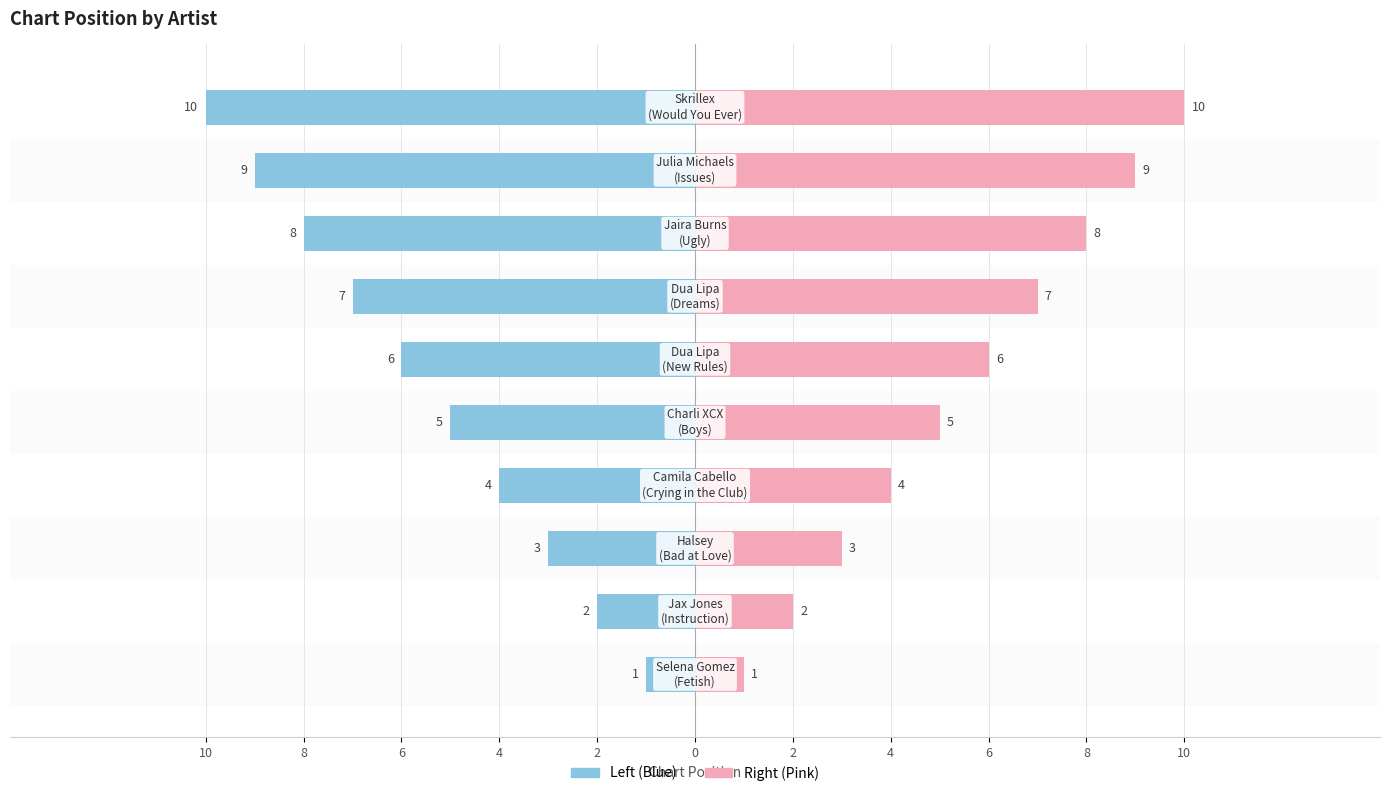

What is the maximum value shown in the chart?

10